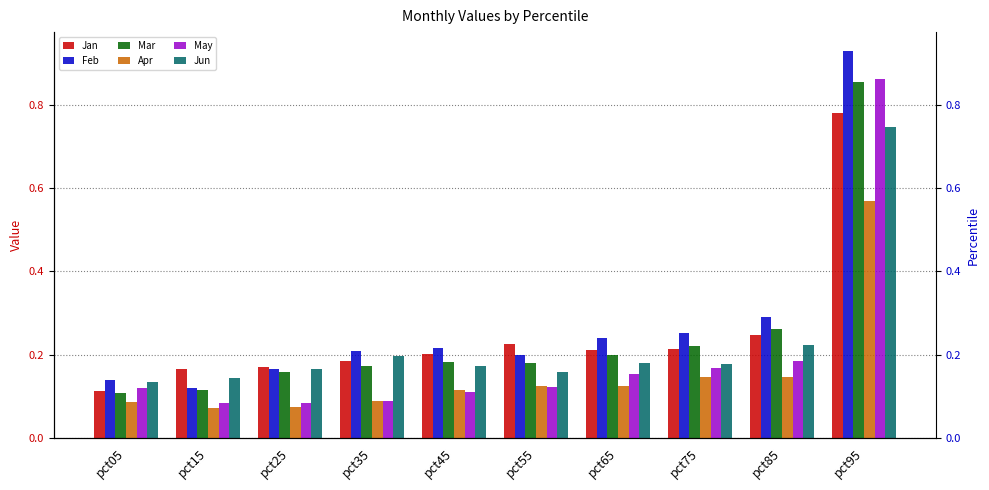

The May series shows 0.3 at pct85. True or false?

False